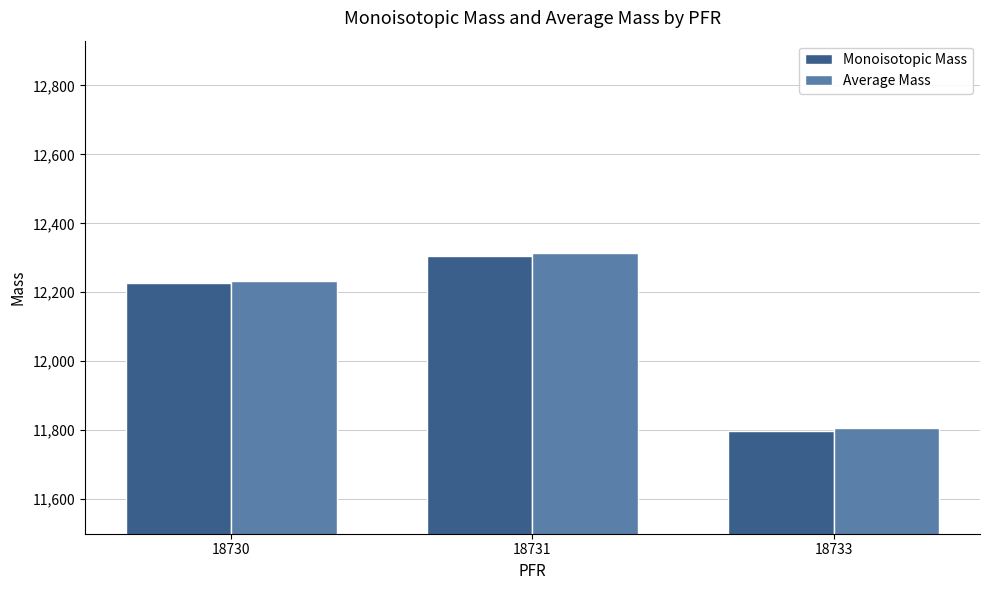

List the labels in order of Average Mass value, largest first.

18731, 18730, 18733